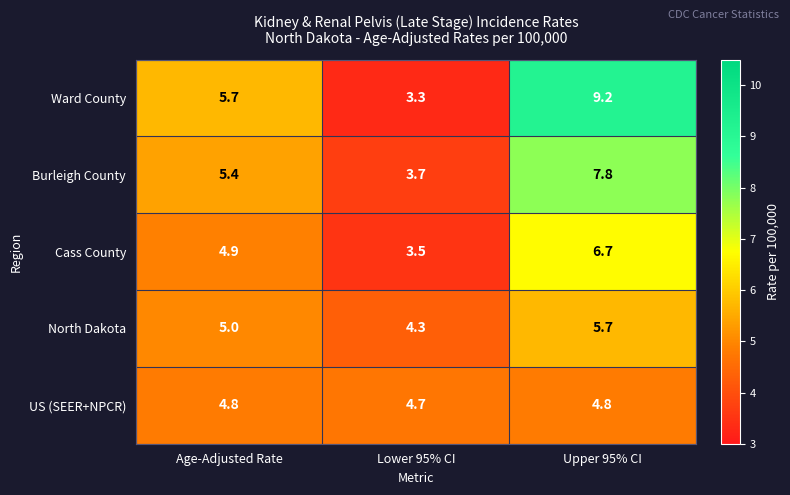

What is the average value of the Ward County series?

6.1